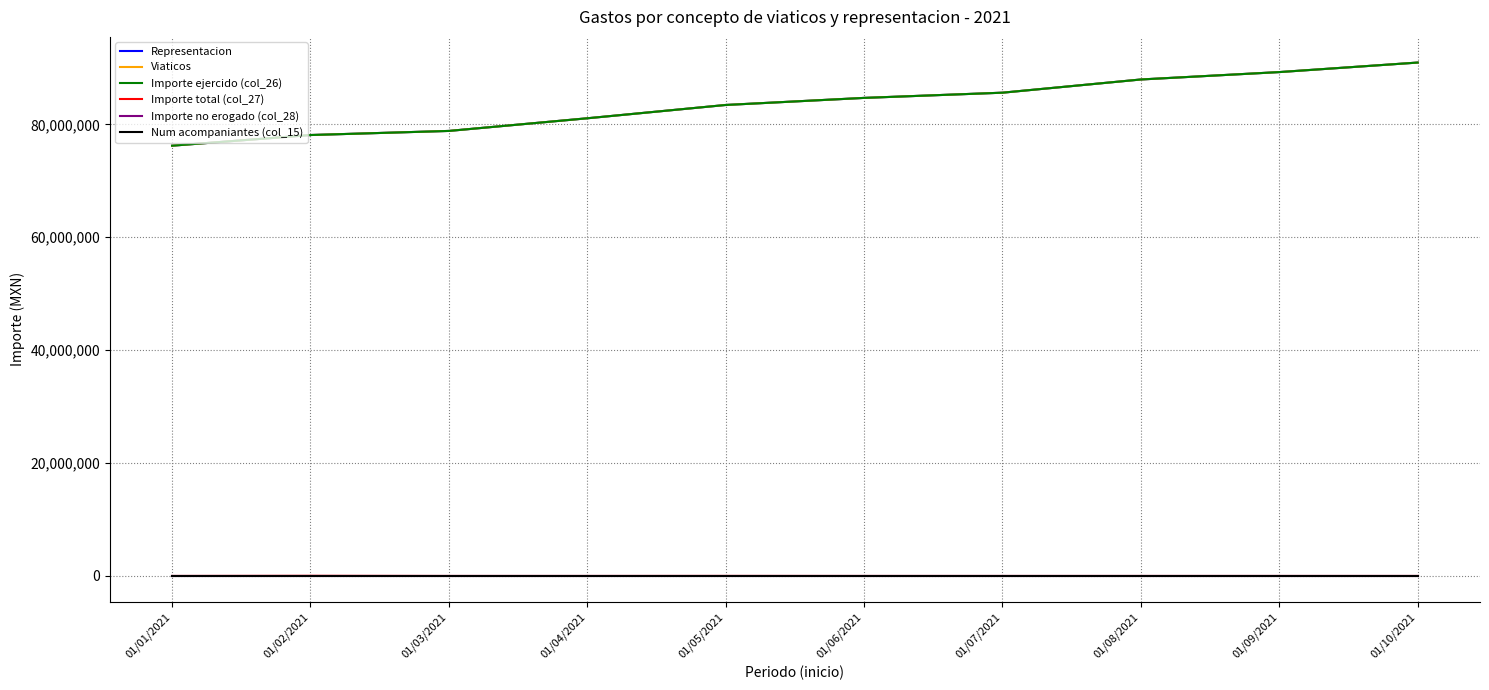

What is the difference between the Importe total (col_27) values at 01/03/2021 and 01/02/2021?

28000